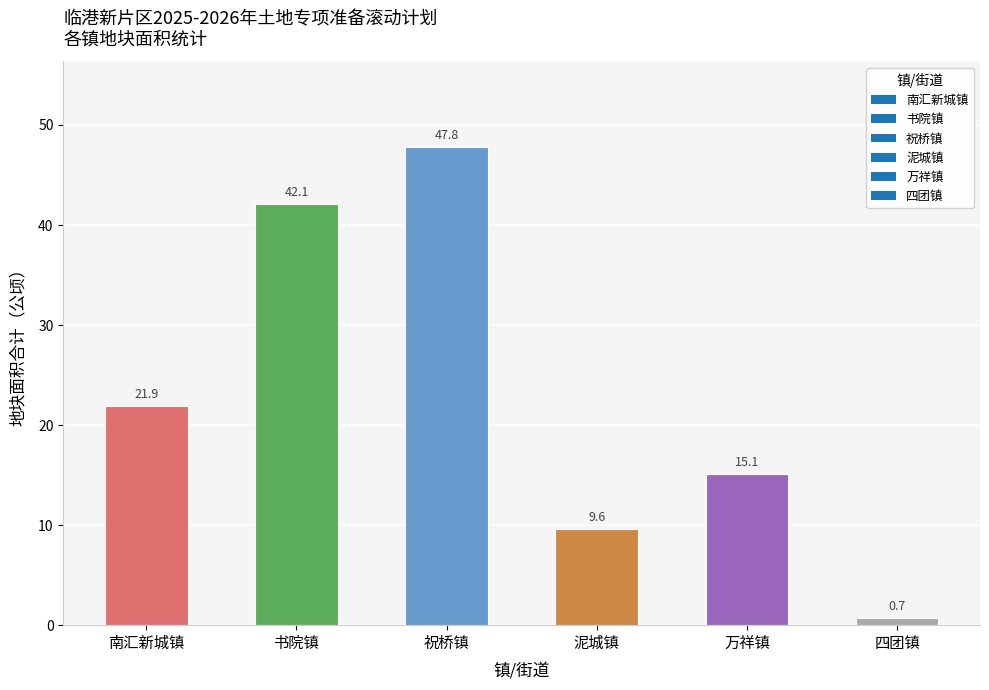

What is the change in value from 南汇新城镇 to 泥城镇?

-12.3